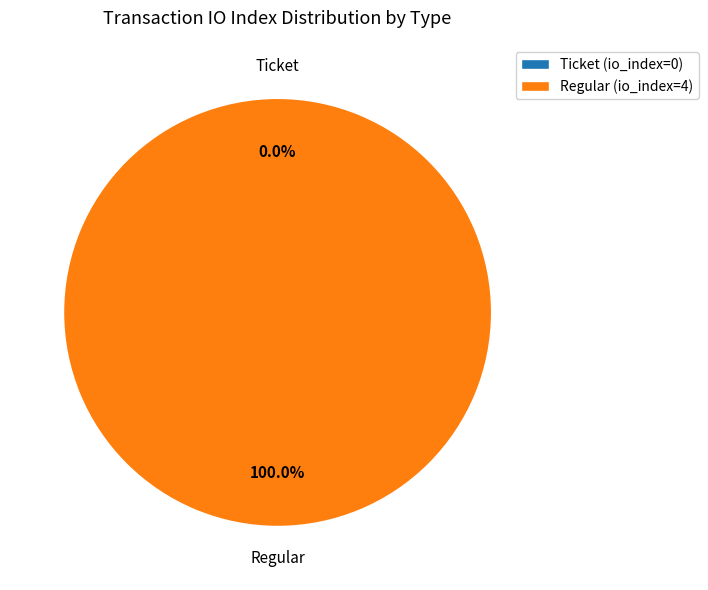

How many slices are in this pie chart?

2